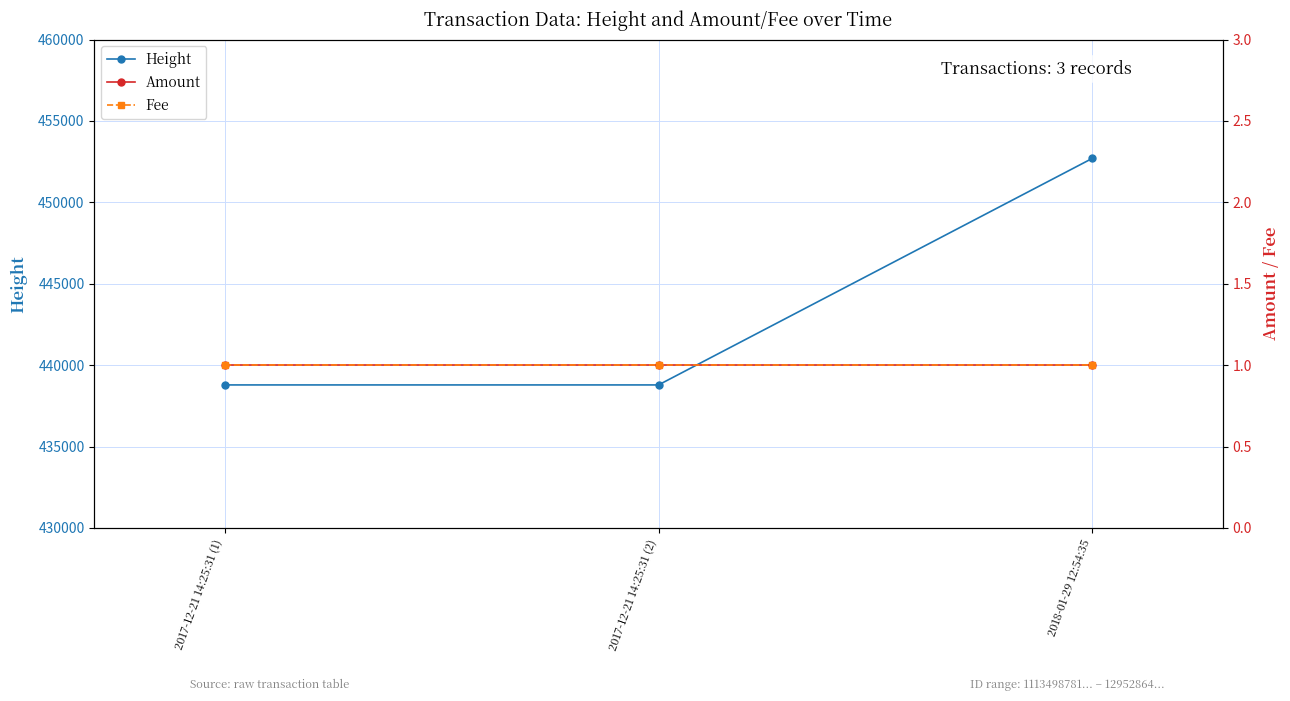

At how many categories does at least one series exceed 232856?

3